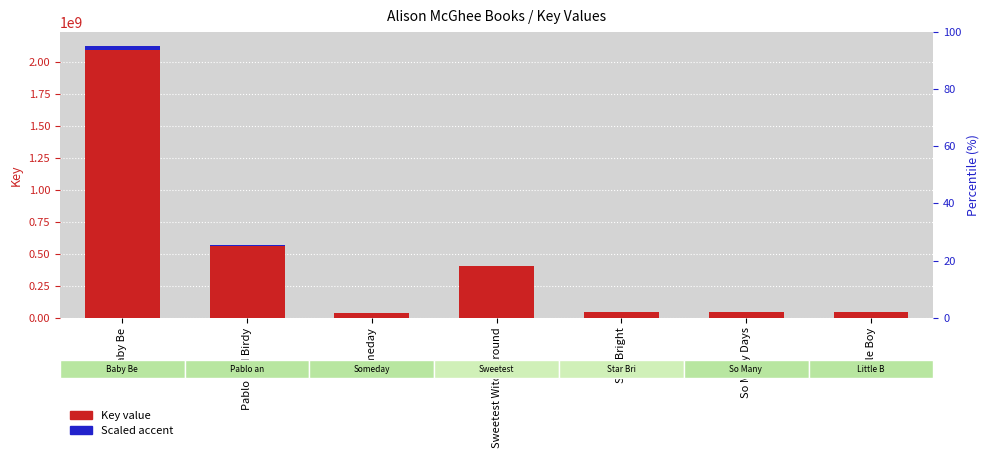

Between Sweetest Witch Around and Someday, which is larger?

Sweetest Witch Around